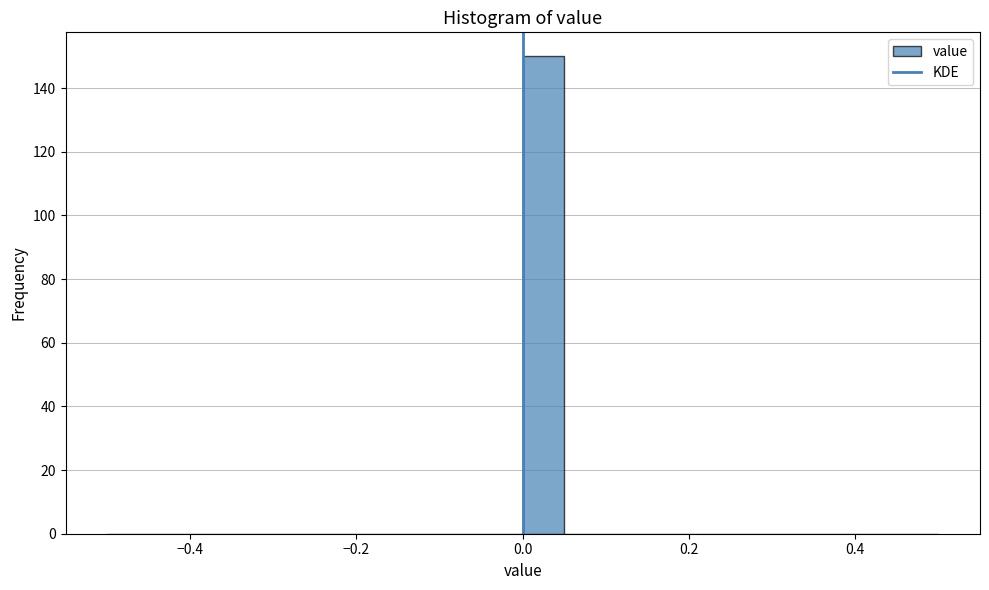

Around what value on the x-axis is the tallest bar? Give the approximate position of its centre, as read against the axis.

0.02